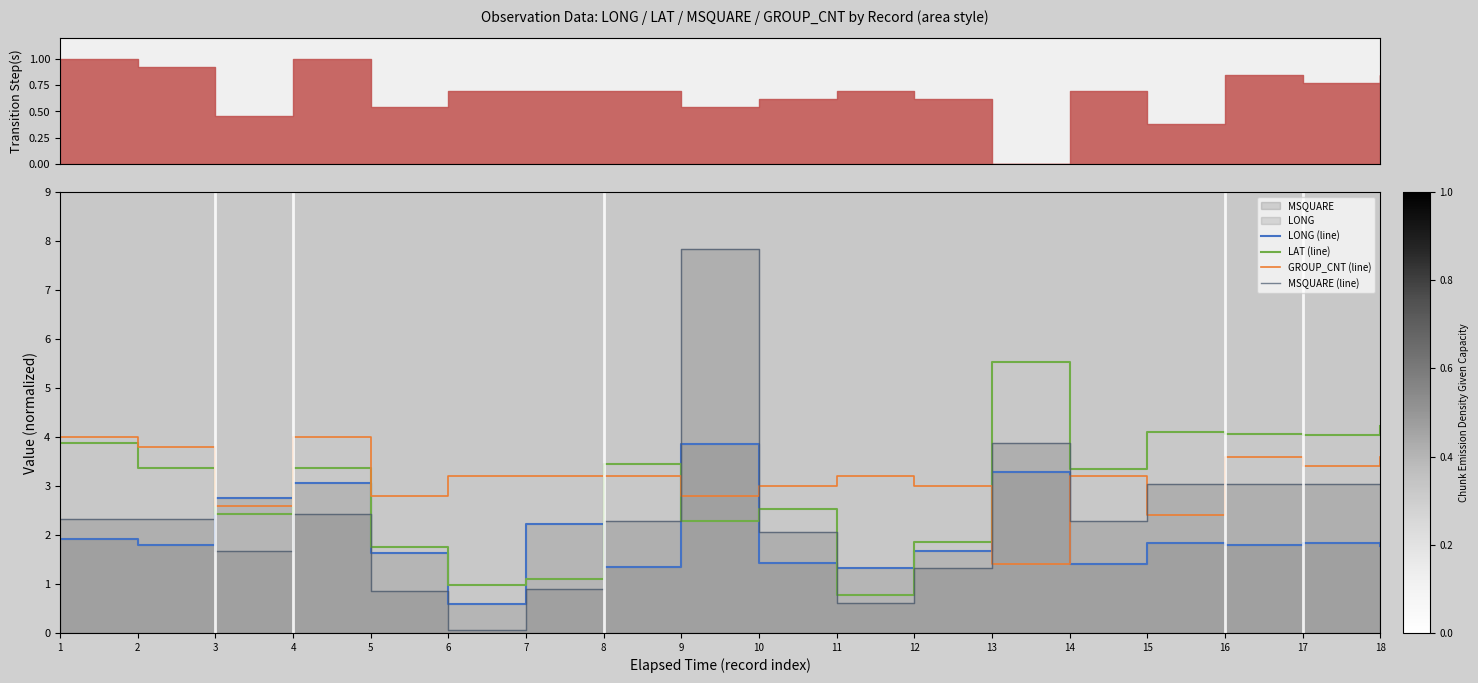

What is the maximum value for GROUP_CNT (line)?

4.0